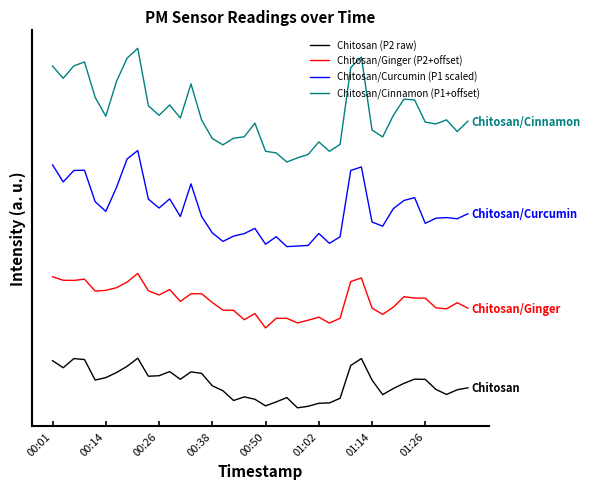

What is the average value of the Chitosan/Cinnamon (P1+offset) series?

33.2